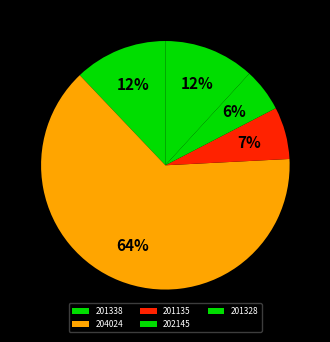

Combined, what portion of the pie is 204024 and 201328?

75.5%